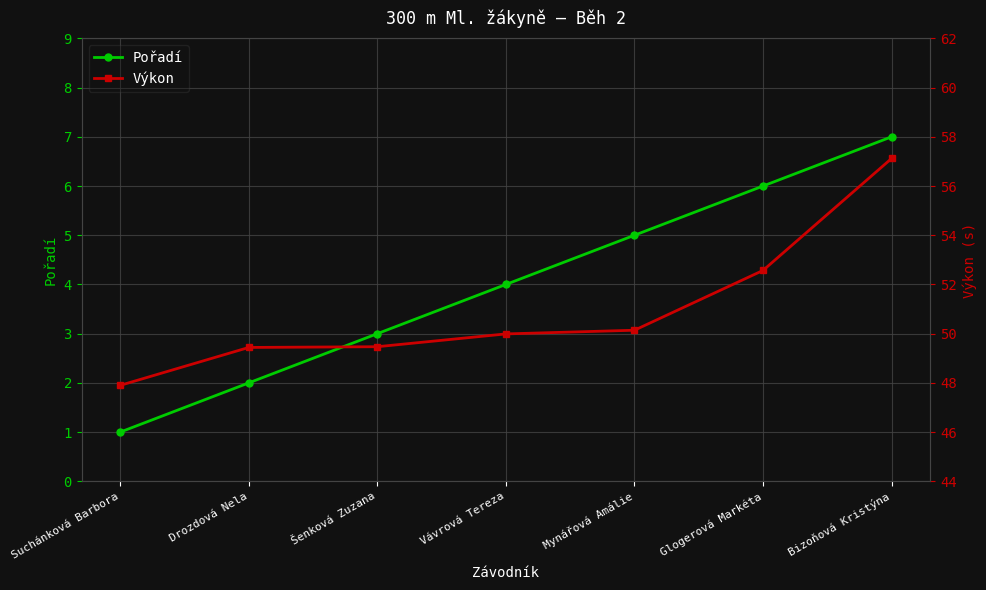

True or false: Pořadí and Výkon cross at least once.

False